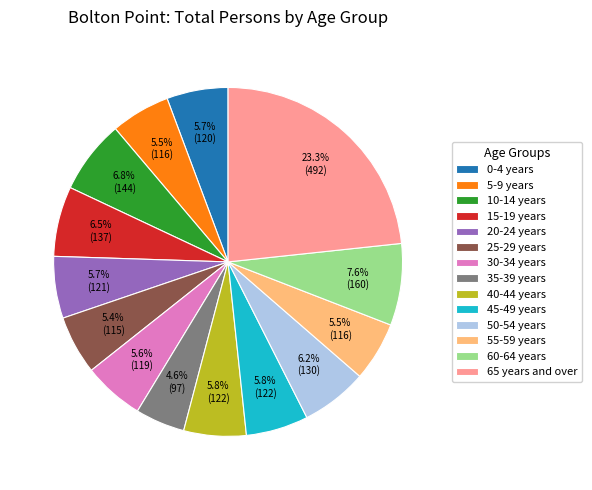

How many slices are in this pie chart?

14